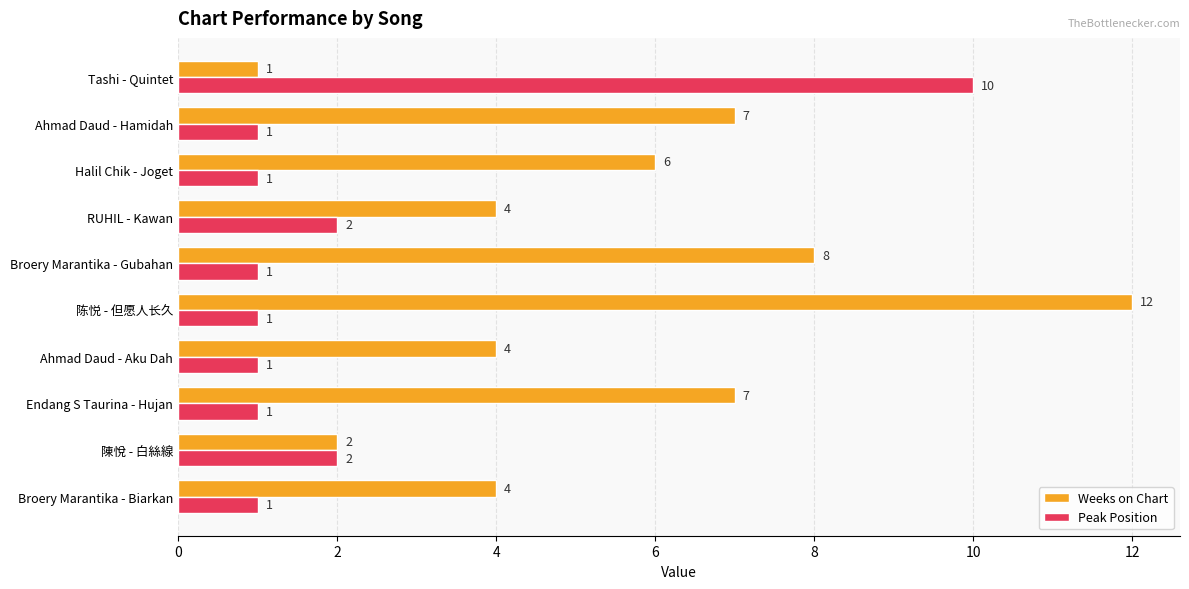

At which label is Weeks on Chart closest to 6?

Halil Chik - Joget